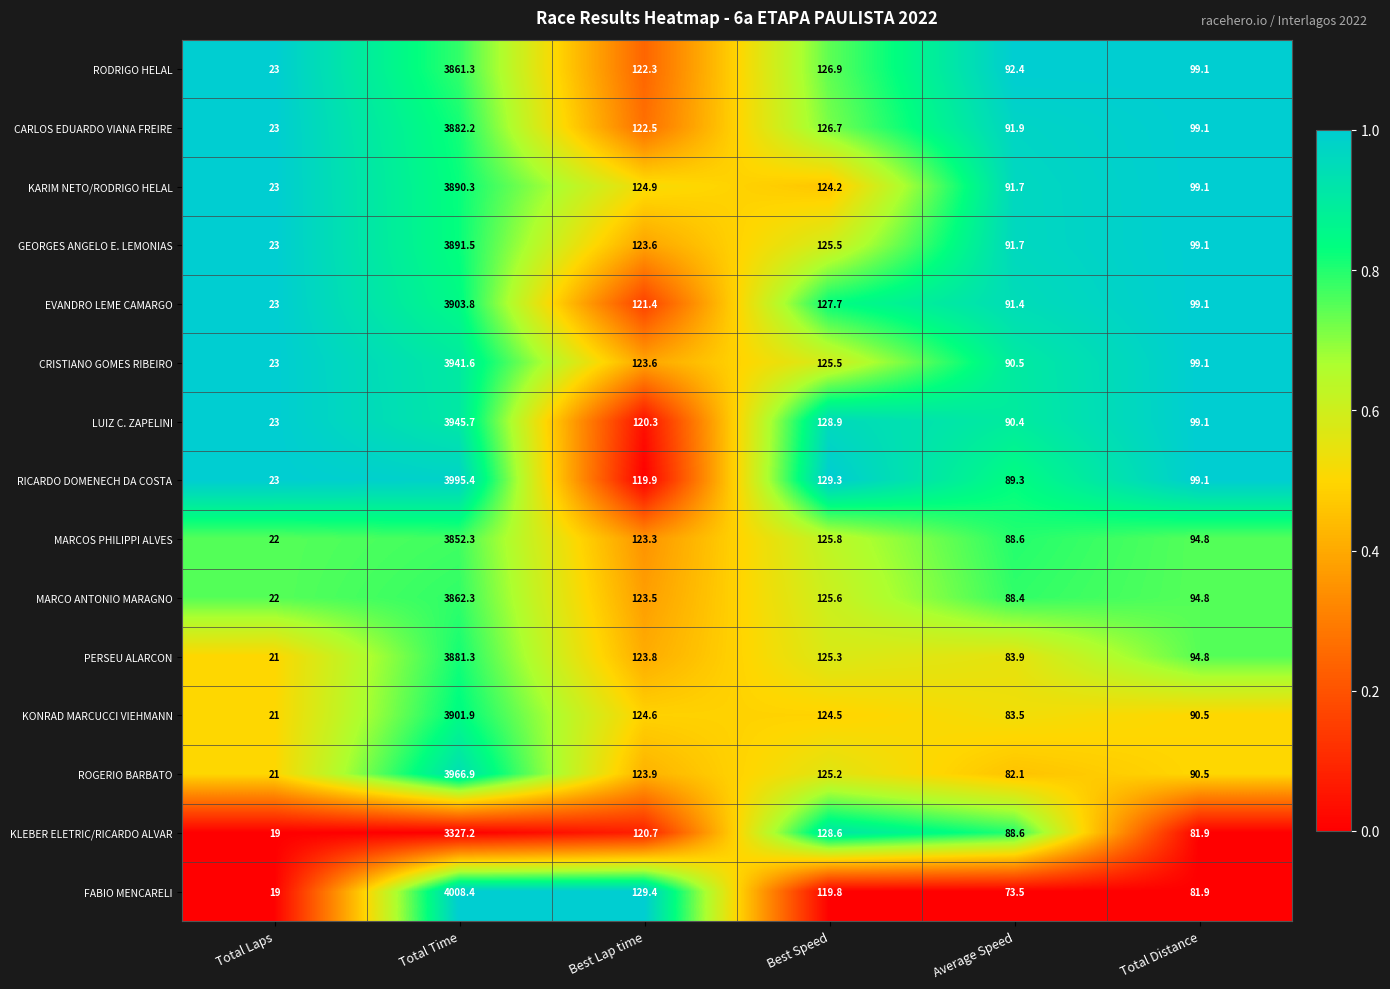

The GEORGES ANGELO E. LEMONIAS series shows 63.6 at Best Speed. True or false?

False